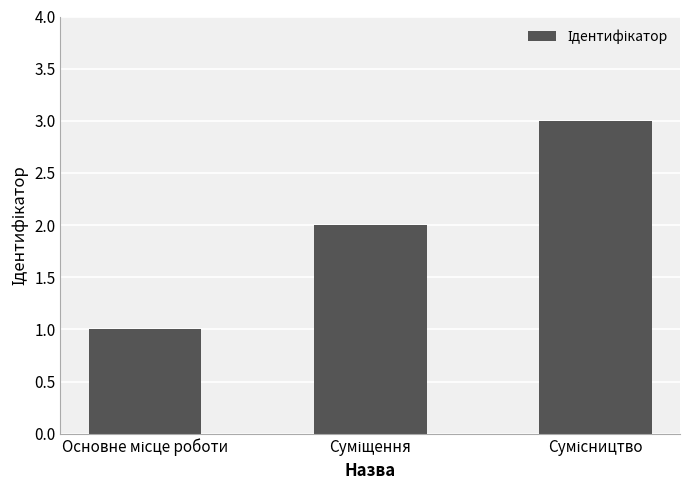

Count the values in the range 1 to 3.

3